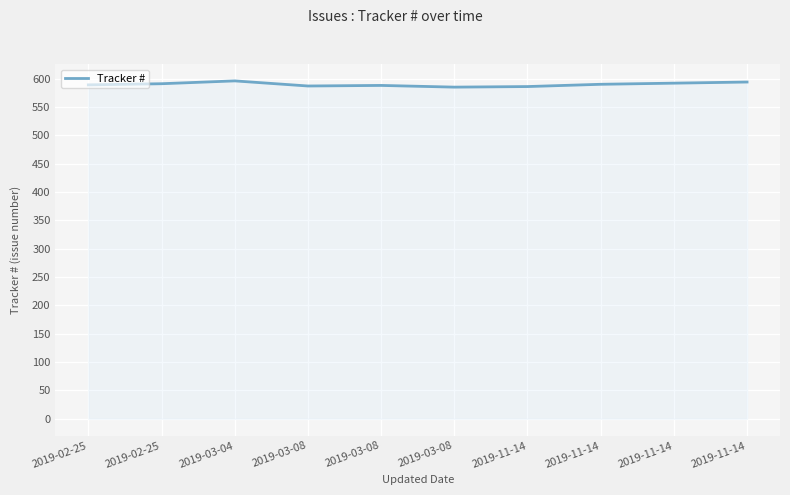

Is this an area chart (filled region under the line)?

Yes